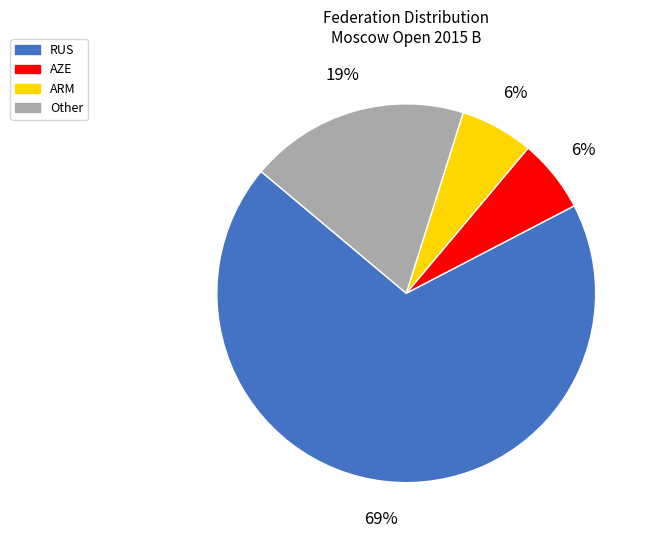

Is there any slice that represents more than half of the pie?

Yes